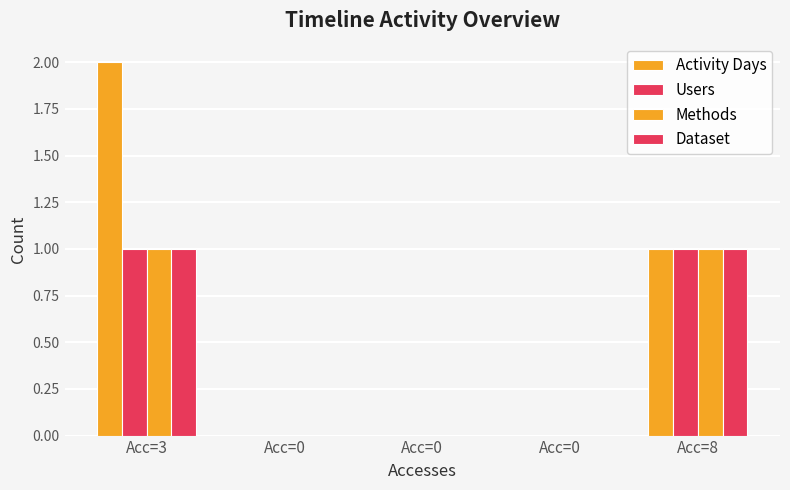

Count the number of categories in the chart.

5